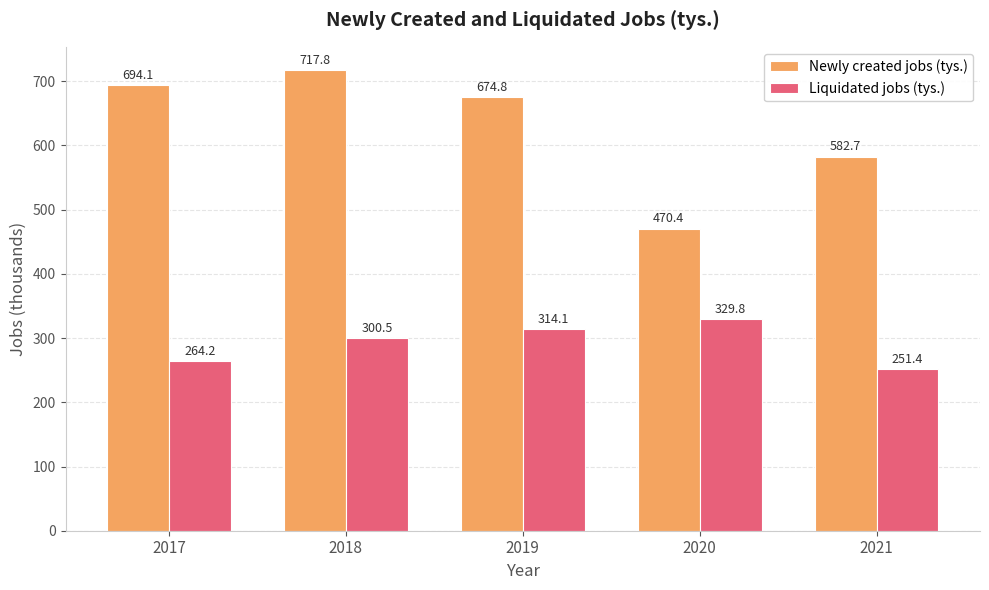

True or false: Liquidated jobs (tys.) has a value of 314.1 at 2019.

True